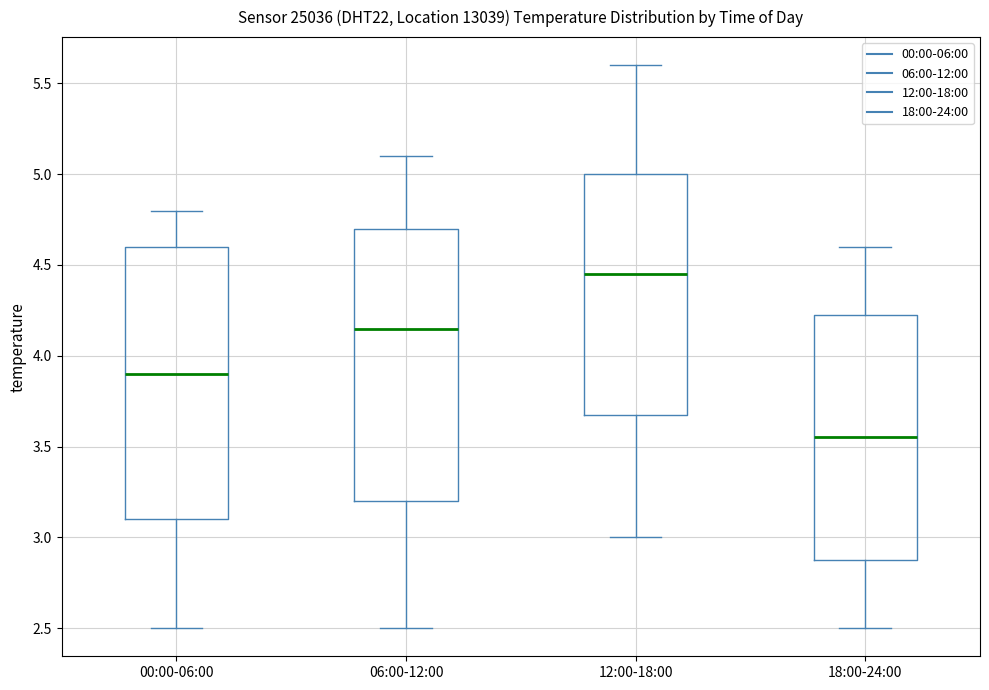

Where does the lower whisker of the box for 12:00-18:00 end on the y-axis? The values are not printed on the chart, so give them approximately, as read against the axis.

3.00